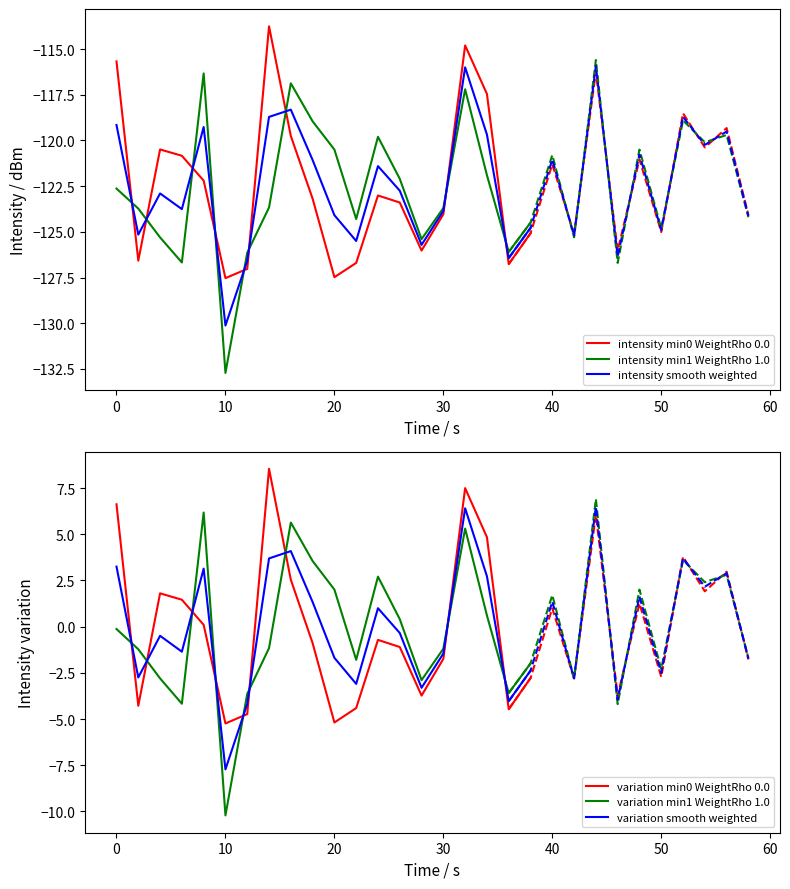

True or false: intensity smooth weighted and variation smooth weighted cross at least once.

False